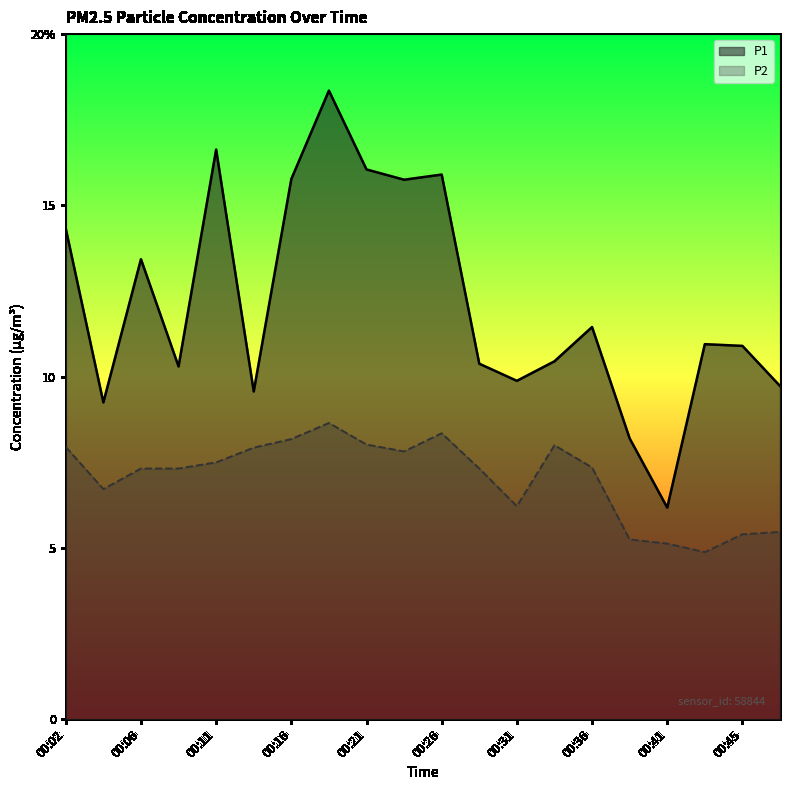

What is the difference between the maximum and minimum values in the P1 series?

12.2